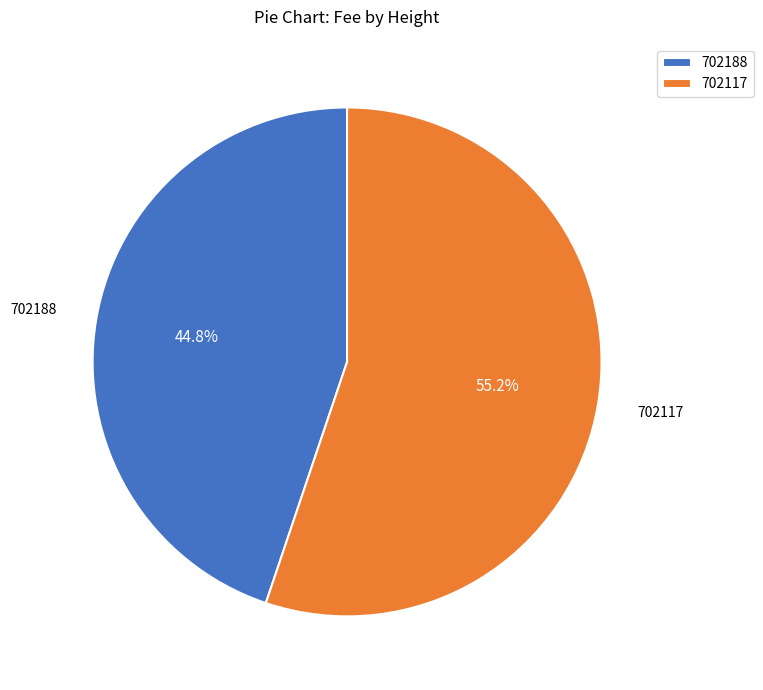

How many segments does this pie chart have?

2